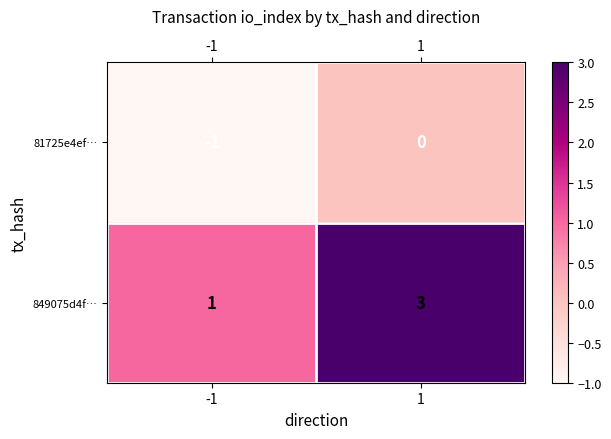

At which category is the sum across all series the highest?

1